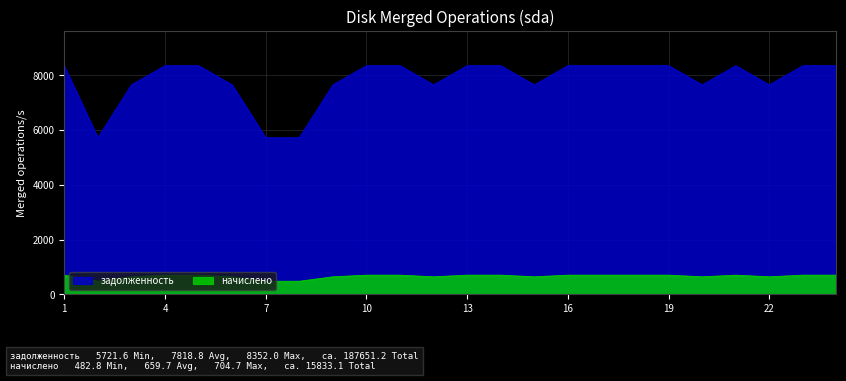

What is the value of the задолженность point at the 7th from the left?

5721.6